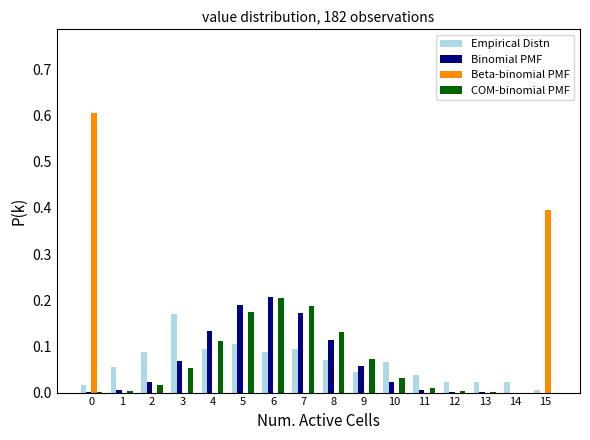

The Binomial PMF series shows 0.2 at 5. True or false?

True